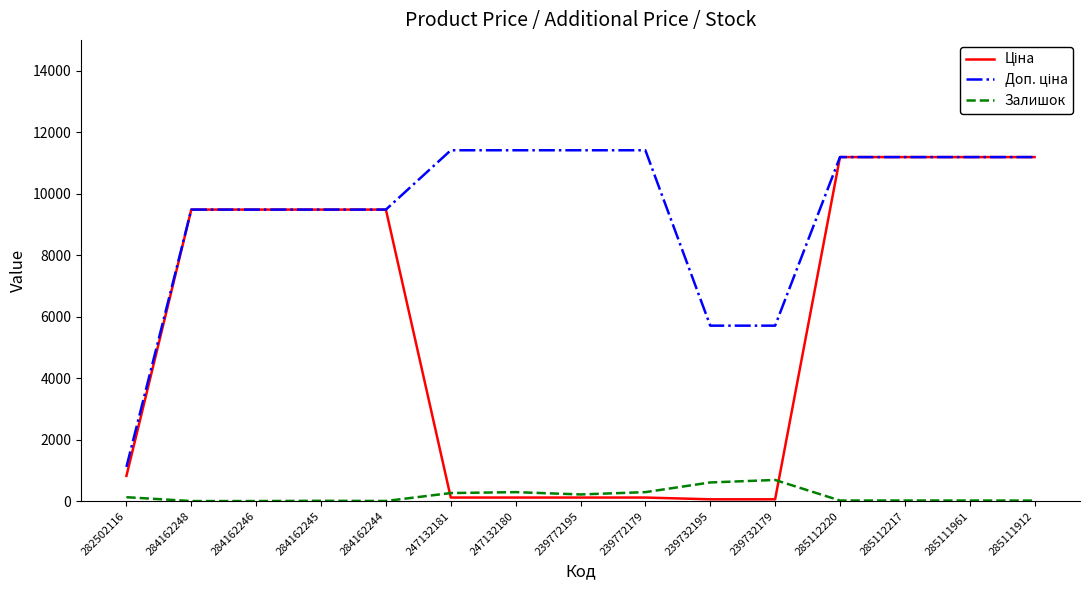

What is the maximum value for Залишок?

686.0